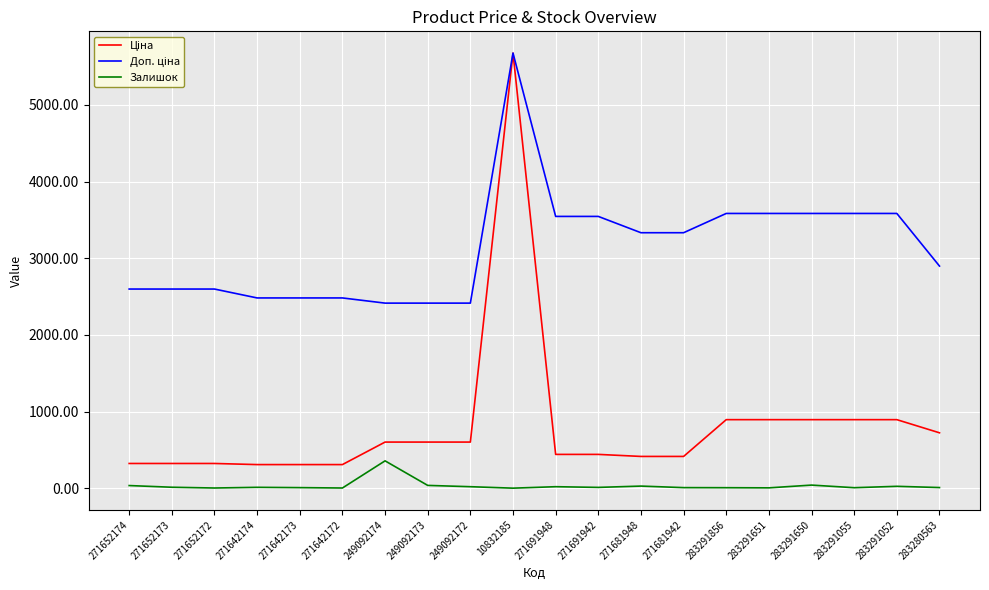

Where does the Залишок series first go above 14?

271652174